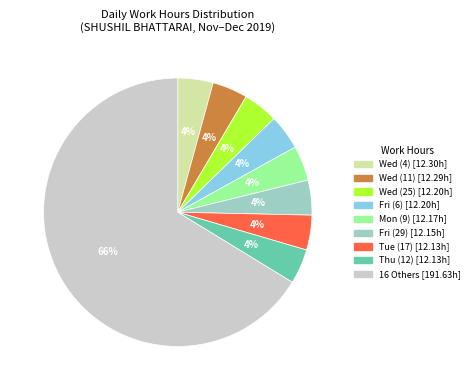

Is there any slice that represents more than half of the pie?

Yes